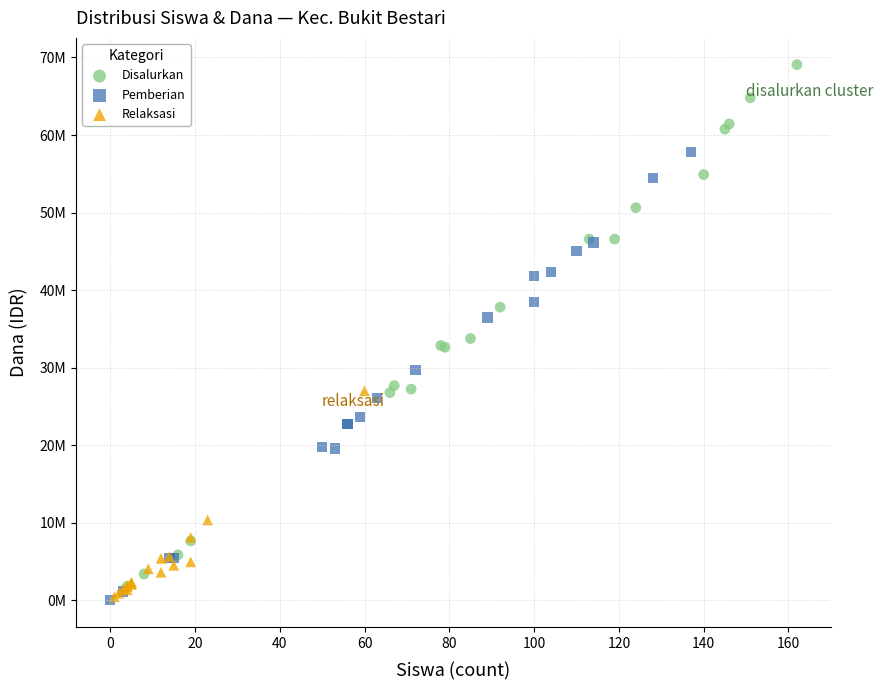

Which series reaches the maximum Y coordinate?

Disalurkan